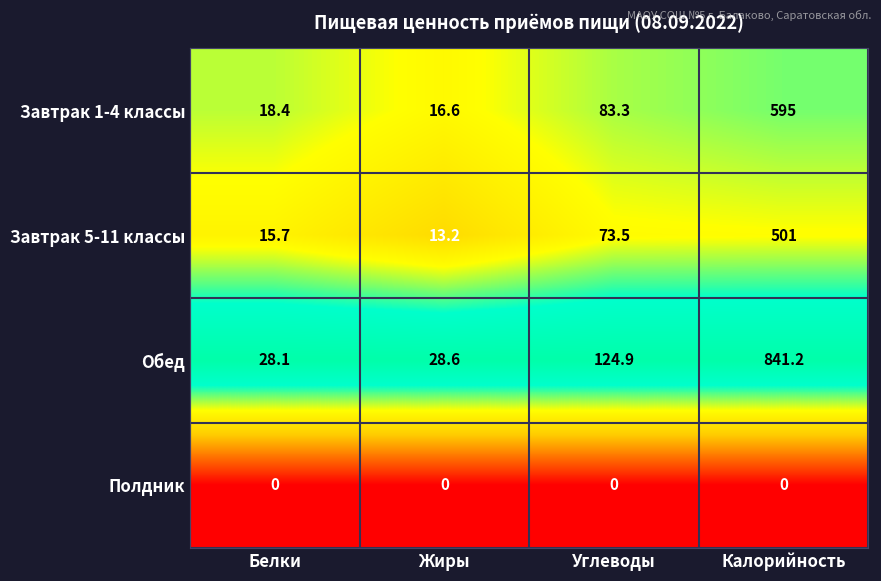

At which label does Обед first exceed 124?

Углеводы